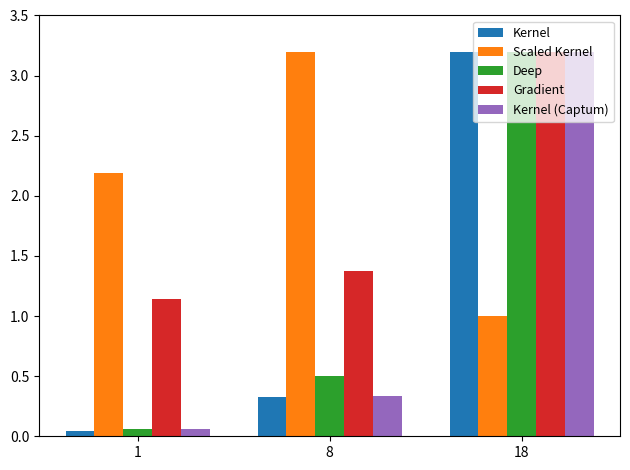

What is the maximum value for Deep?

3.2